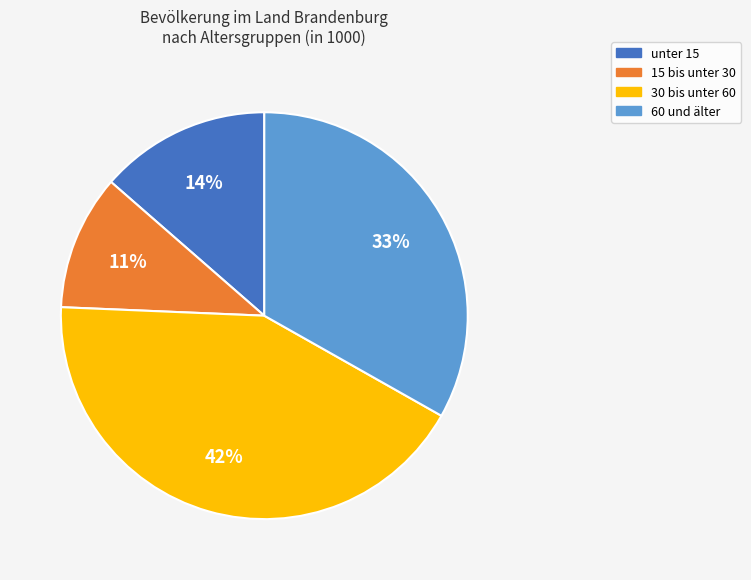

Does any single category account for the majority?

No